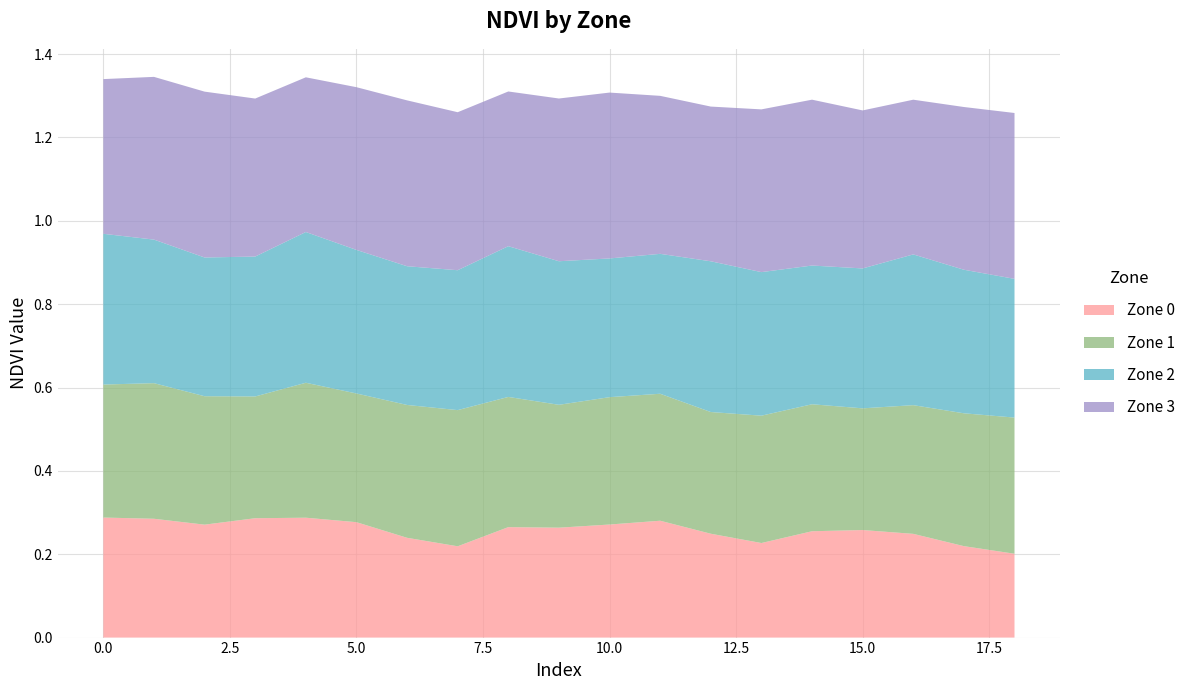

Reading right to left, list all the values displayed in this chart.

Zone 0: 0.2	0.2	0.2	0.3	0.3	0.2	0.2	0.3	0.3	0.3	0.3	0.2	0.2	0.3	0.3	0.3	0.3	0.3	0.3
Zone 1: 0.3	0.3	0.3	0.3	0.3	0.3	0.3	0.3	0.3	0.3	0.3	0.3	0.3	0.3	0.3	0.3	0.3	0.3	0.3
Zone 2: 0.3	0.3	0.4	0.3	0.3	0.3	0.4	0.3	0.3	0.3	0.4	0.3	0.3	0.3	0.4	0.3	0.3	0.3	0.4
Zone 3: 0.4	0.4	0.4	0.4	0.4	0.4	0.4	0.4	0.4	0.4	0.4	0.4	0.4	0.4	0.4	0.4	0.4	0.4	0.4